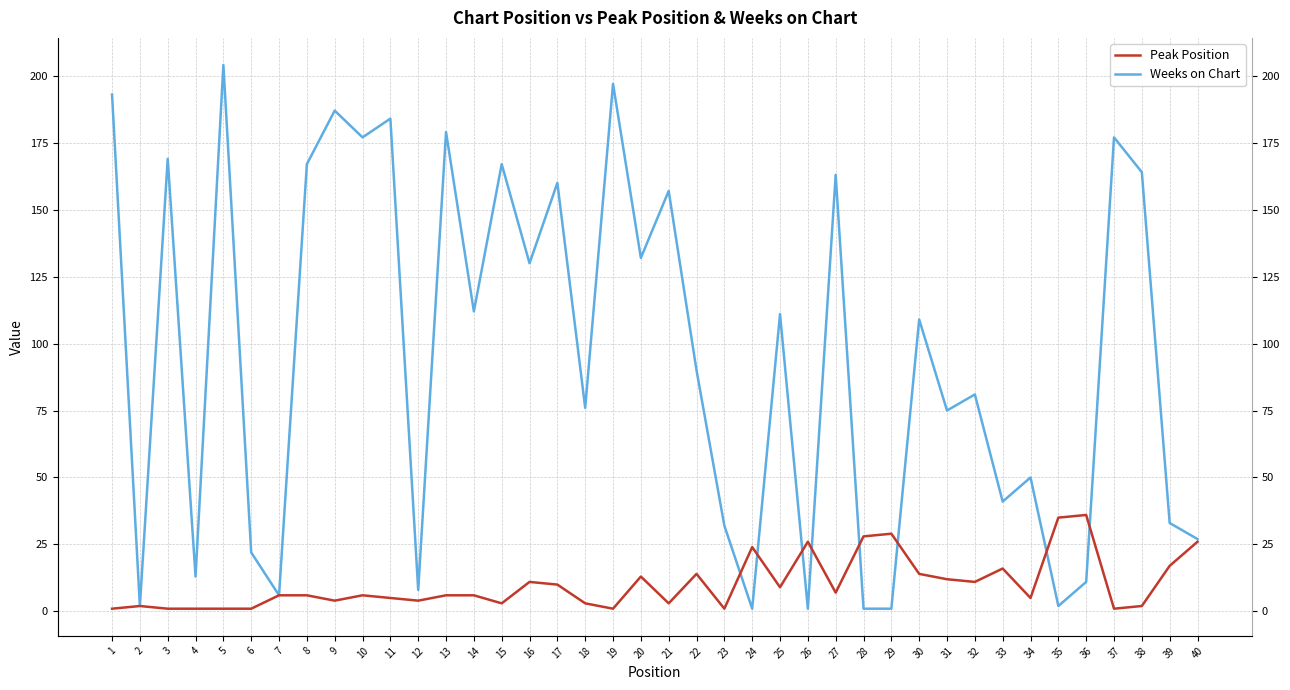

List the series in order of their peak value, highest first.

Weeks on Chart, Peak Position